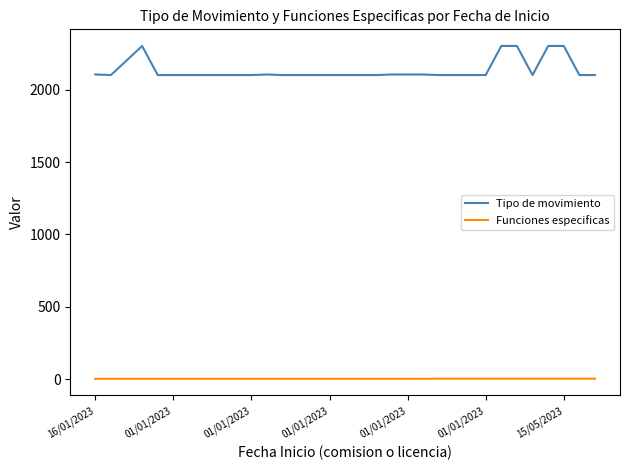

Which series has the widest spread of values?

Tipo de movimiento